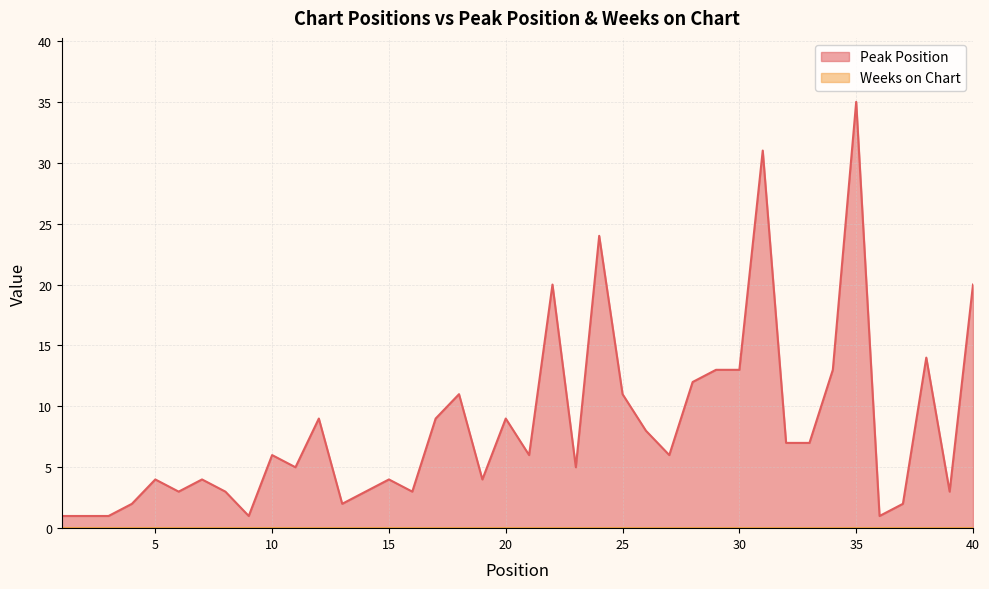

Which has a higher value, 16 or 12?

12